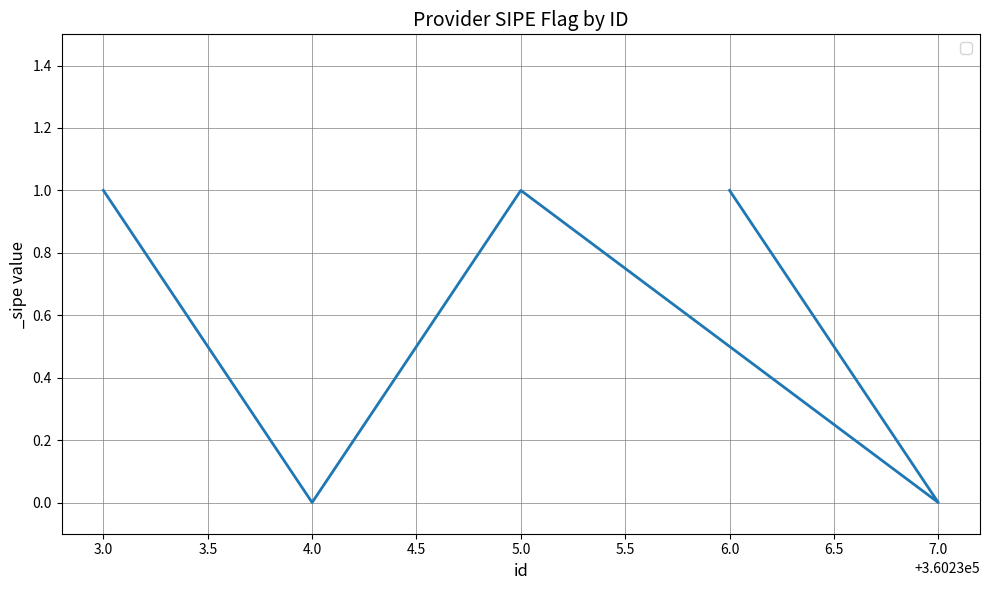

What is the sum of all values?

3